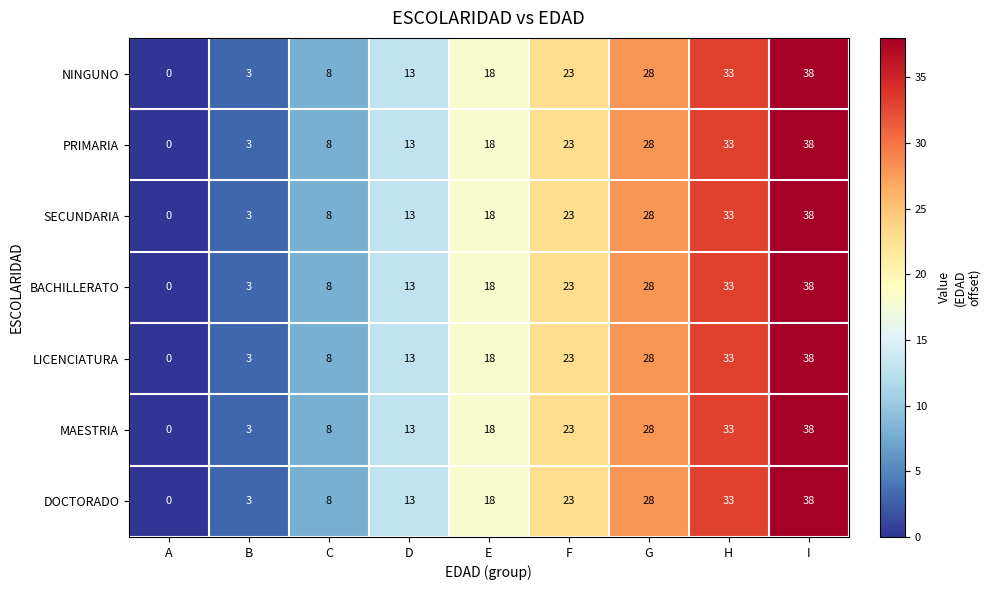

Where is SECUNDARIA nearest to the value 19?

E